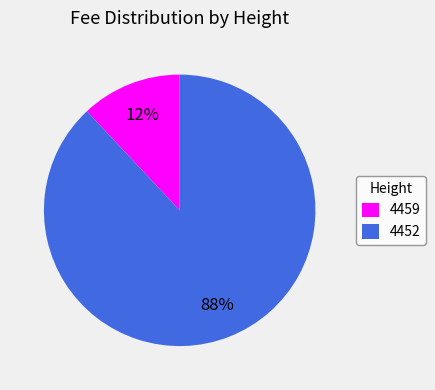

The 4452 slice represents 88% of the pie. True or false?

True